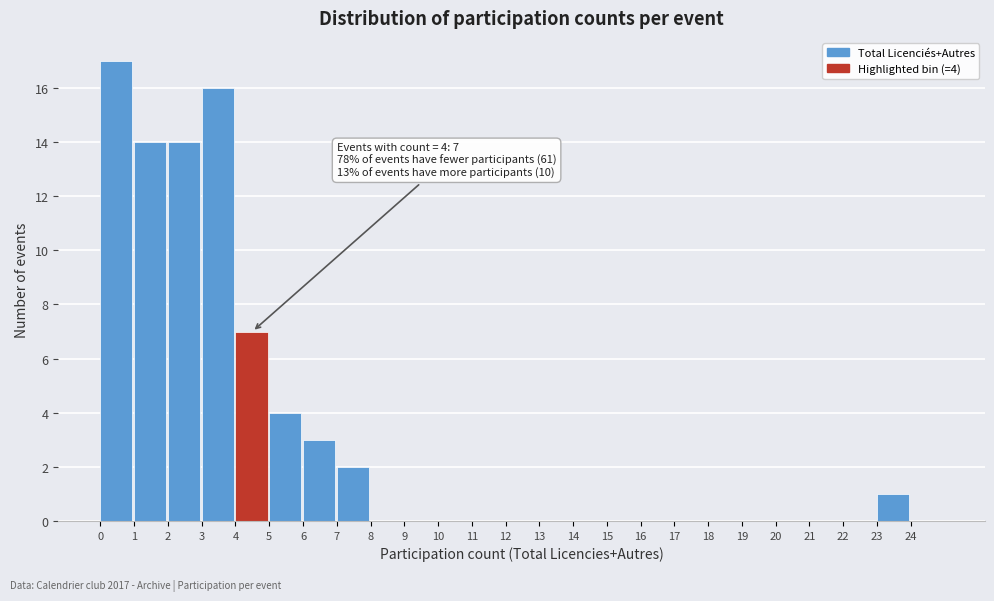

Which range on the x-axis has the tallest bar?

0 to 1